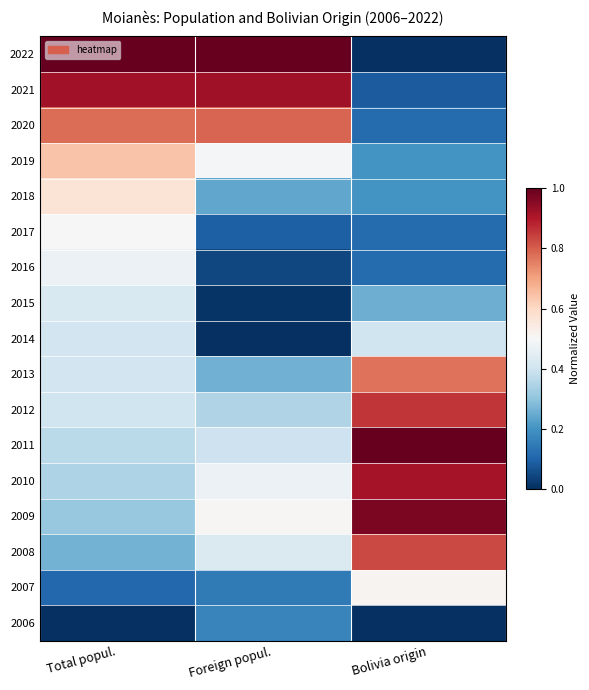

List the series in order of their peak value, lowest first.

2006, 2014, 2015, 2016, 2017, 2007, 2018, 2019, 2013, 2020, 2008, 2012, 2010, 2021, 2009, 2022, 2011